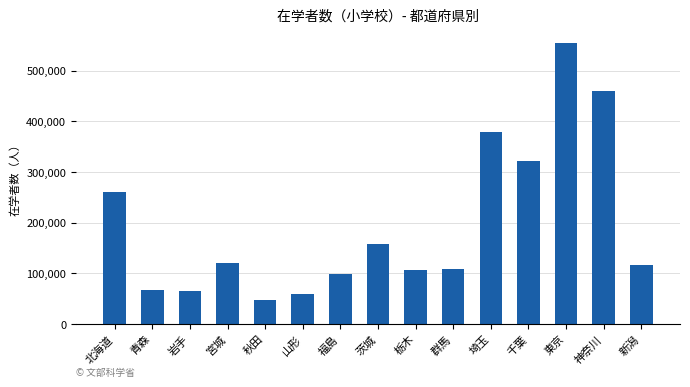

What is the value of the 1st bar from the left?

259540